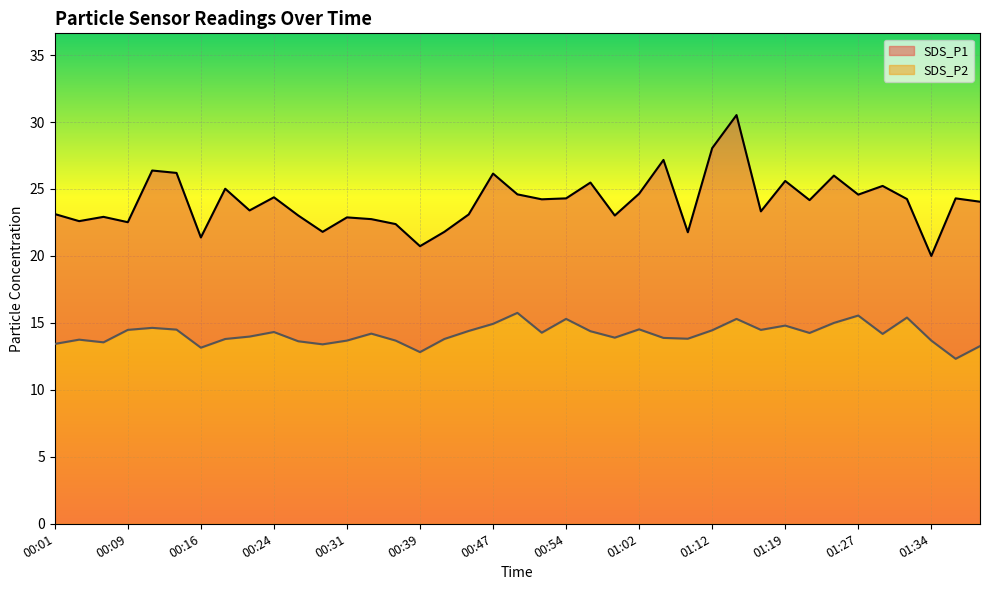

The SDS_P1 series shows 25.0 at 00:19. True or false?

True